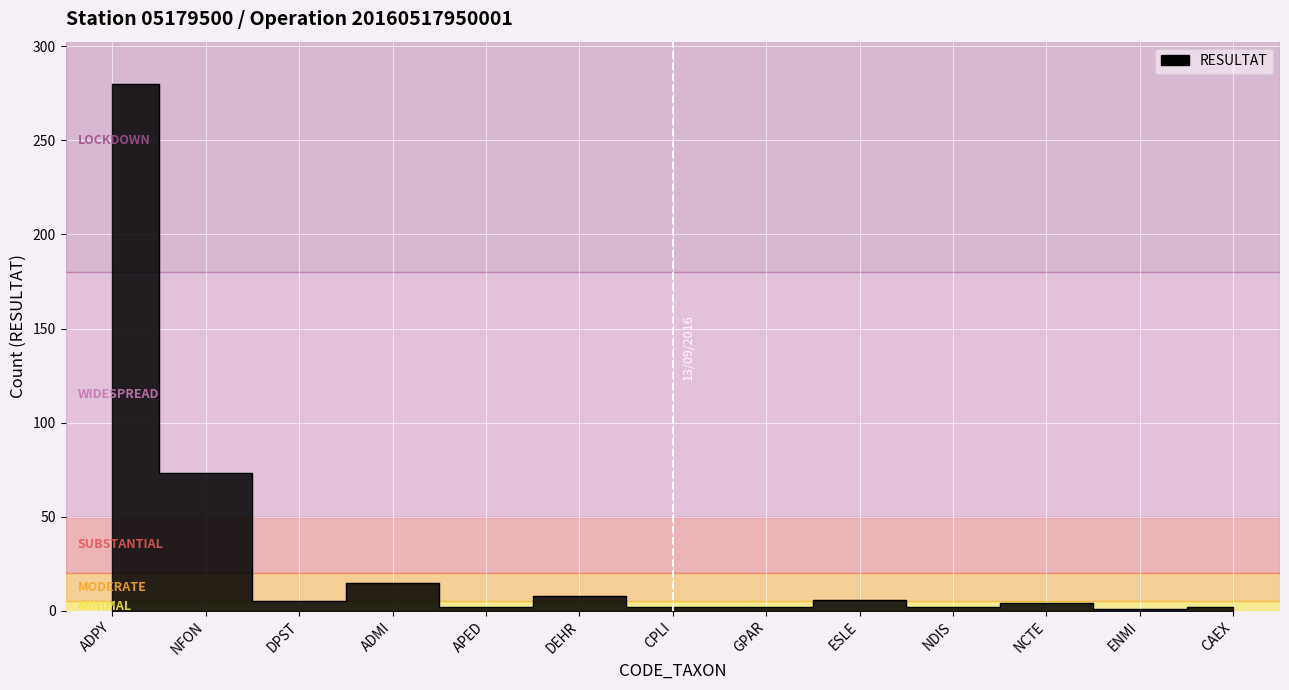

What is the greatest value displayed?

280